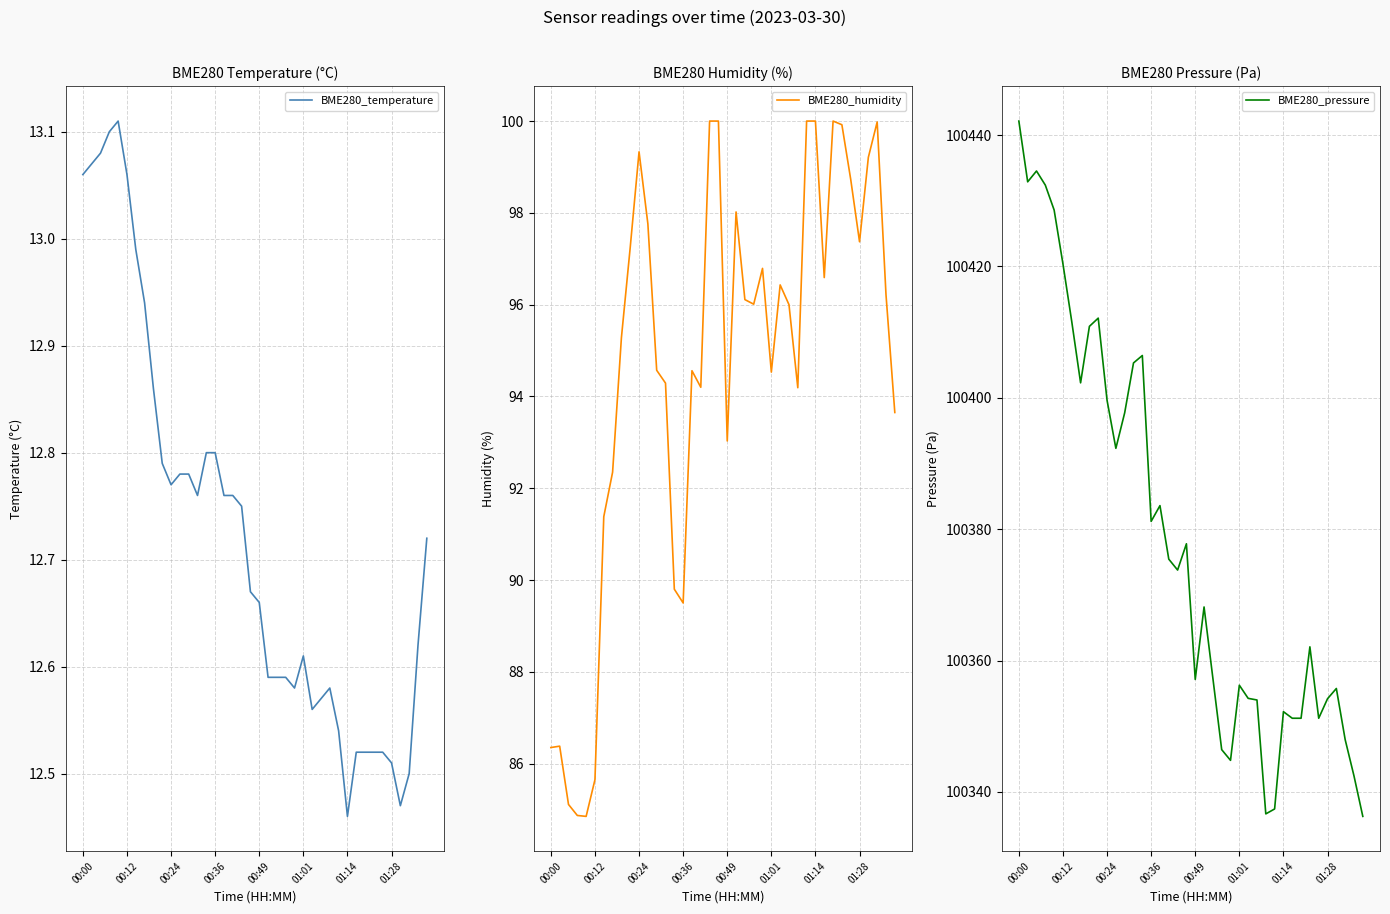

Does the chart have visible grid lines?

Yes